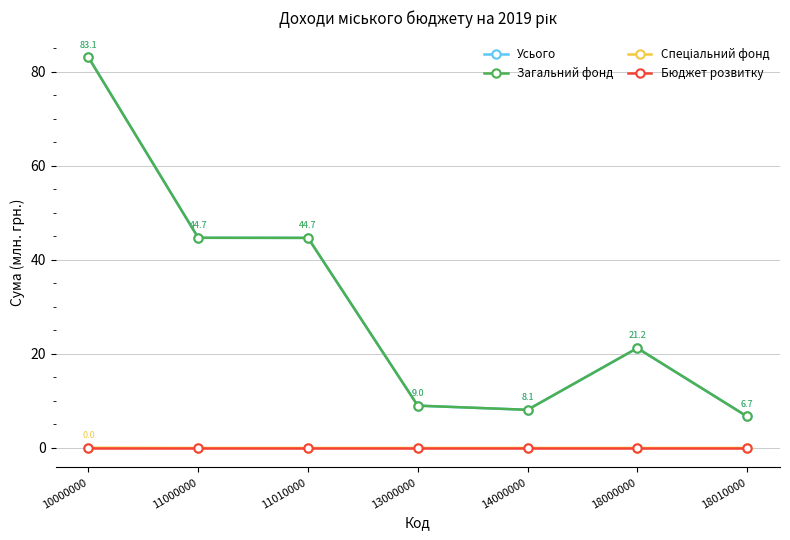

True or false: Усього and Бюджет розвитку intersect in this chart.

False